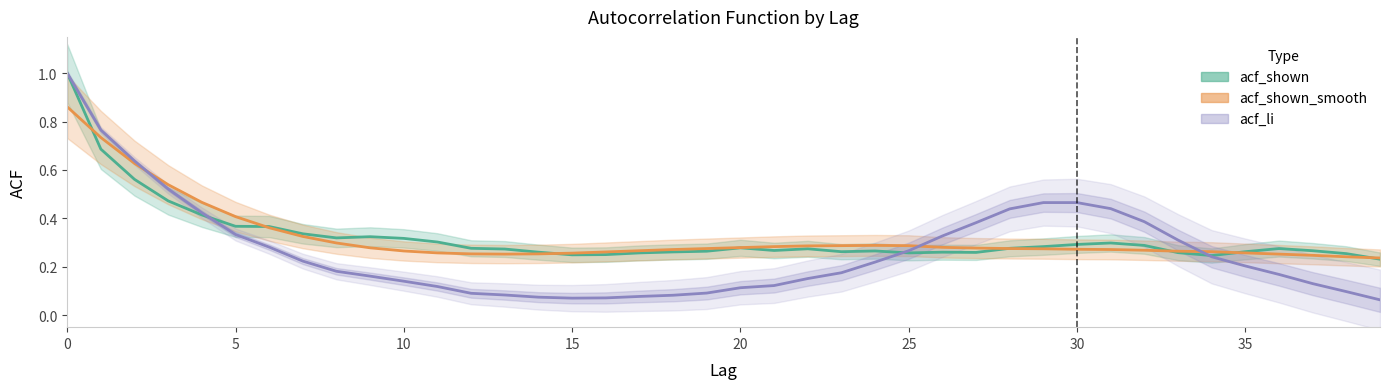

Rank the series at 25 from highest to lowest value.

acf_shown_smooth, acf_li, acf_shown